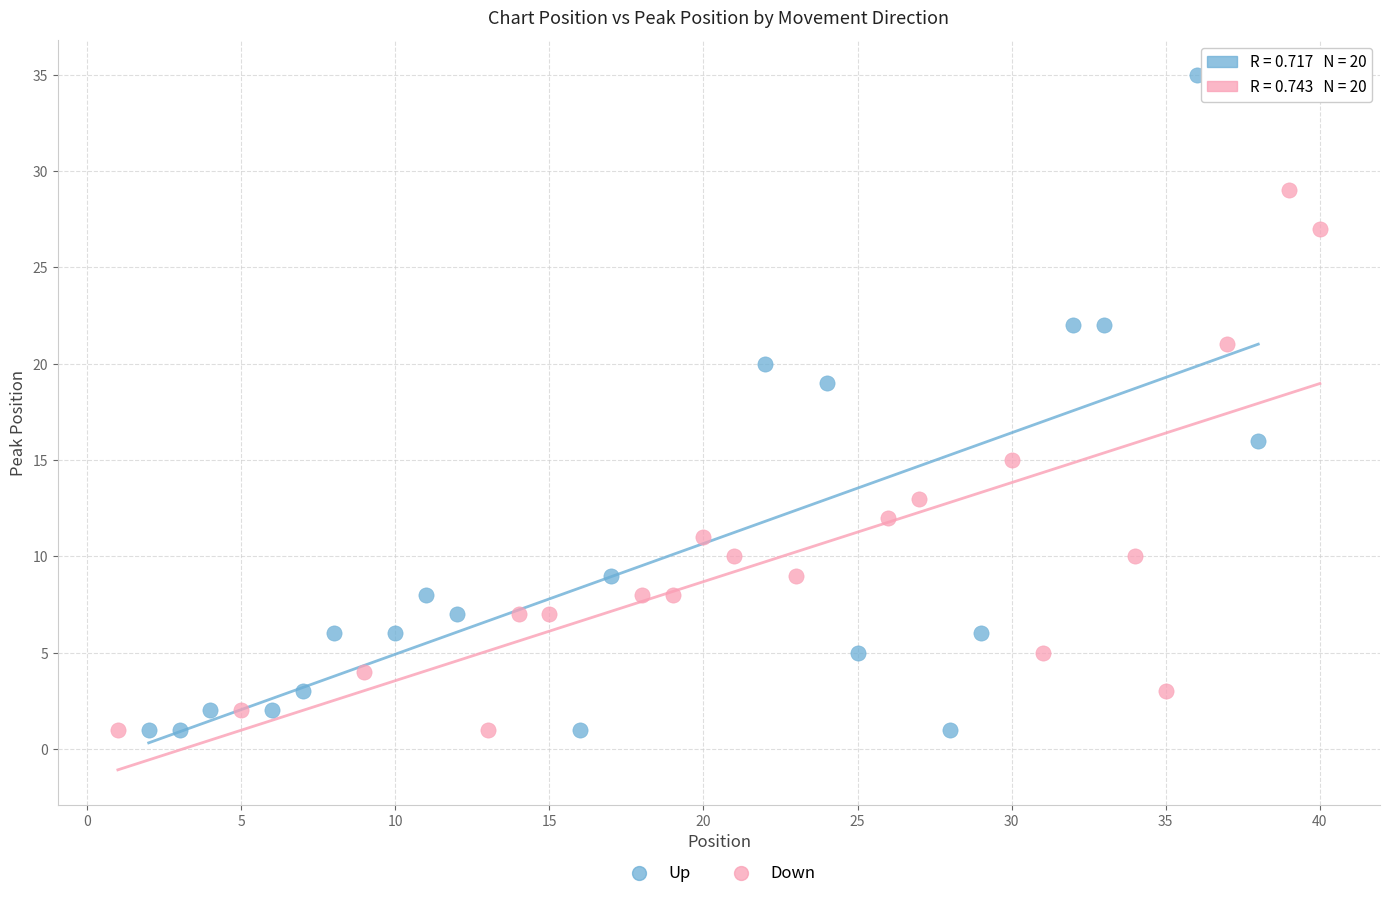

Which series reaches the maximum Y coordinate?

Up